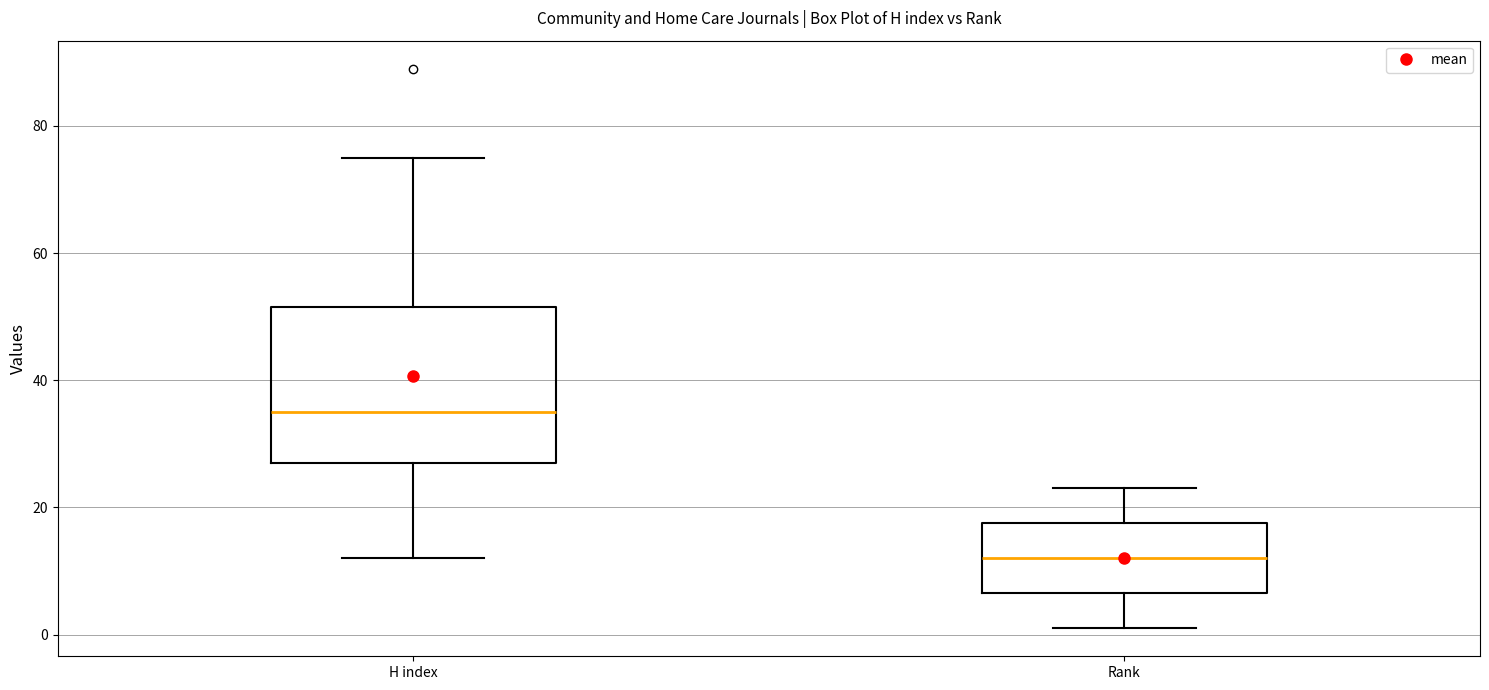

Which box has the highest median line?

H index